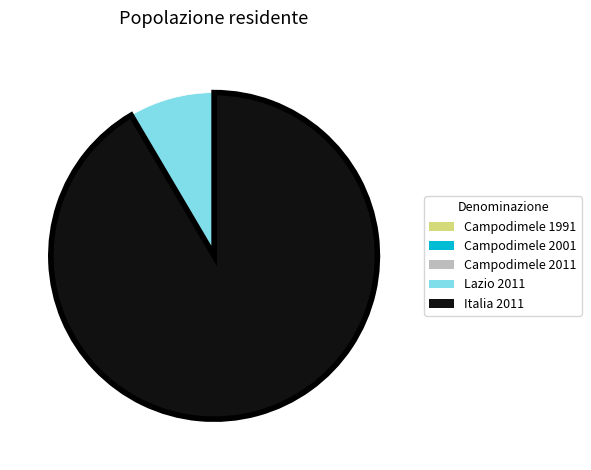

The Lazio 2011 slice represents 8% of the pie. True or false?

True